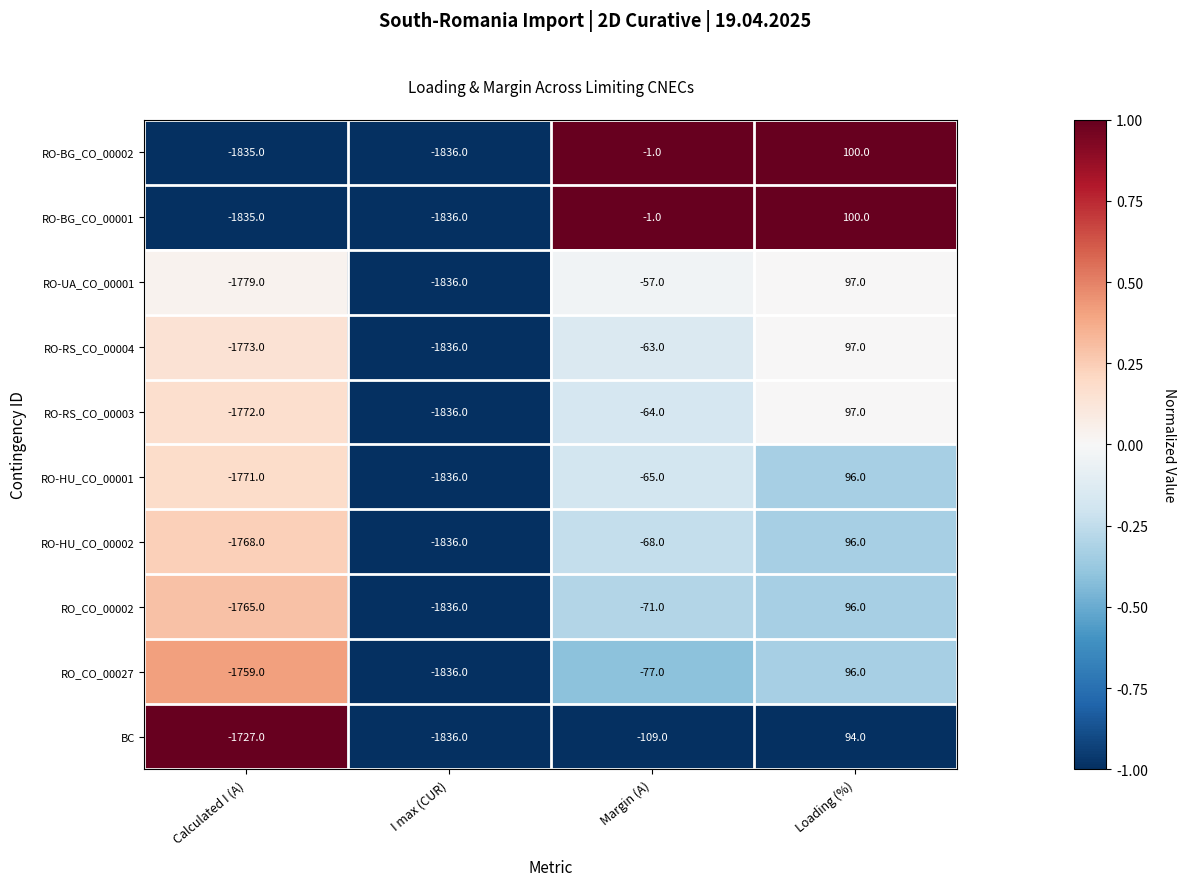

The RO_CO_00002 series shows -1836 at I max (CUR). True or false?

True